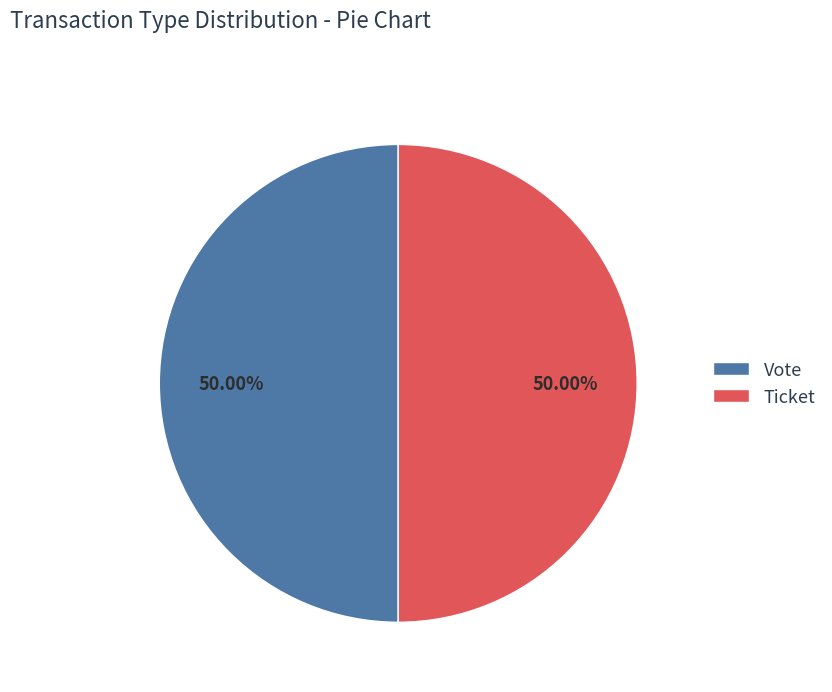

Approximately how many times larger is the value at Vote compared to Ticket?

1.0